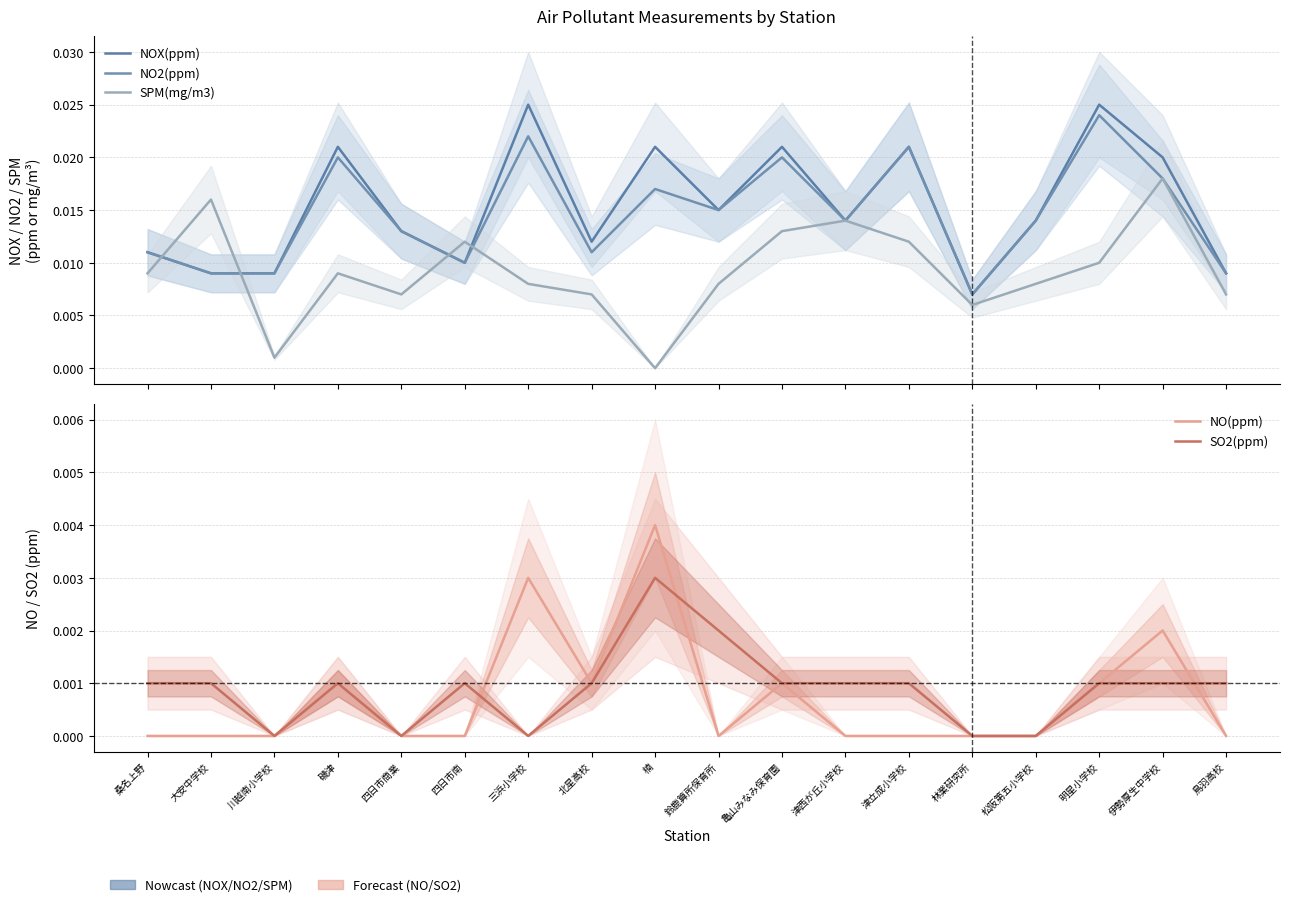

Count the number of categories in the chart.

18